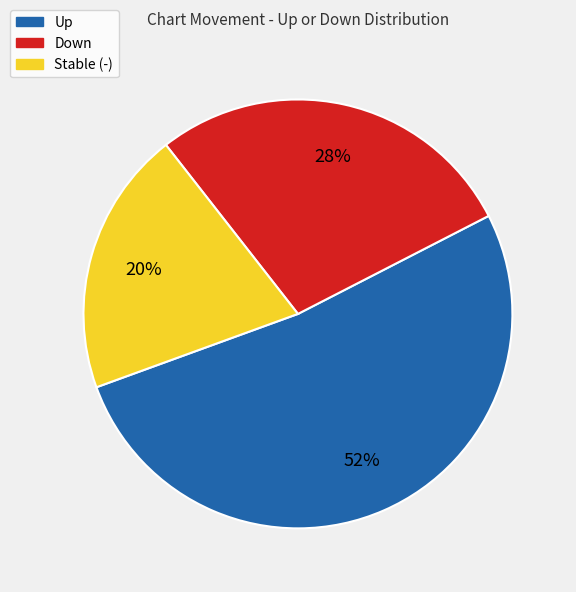

Is there any slice that represents more than half of the pie?

Yes